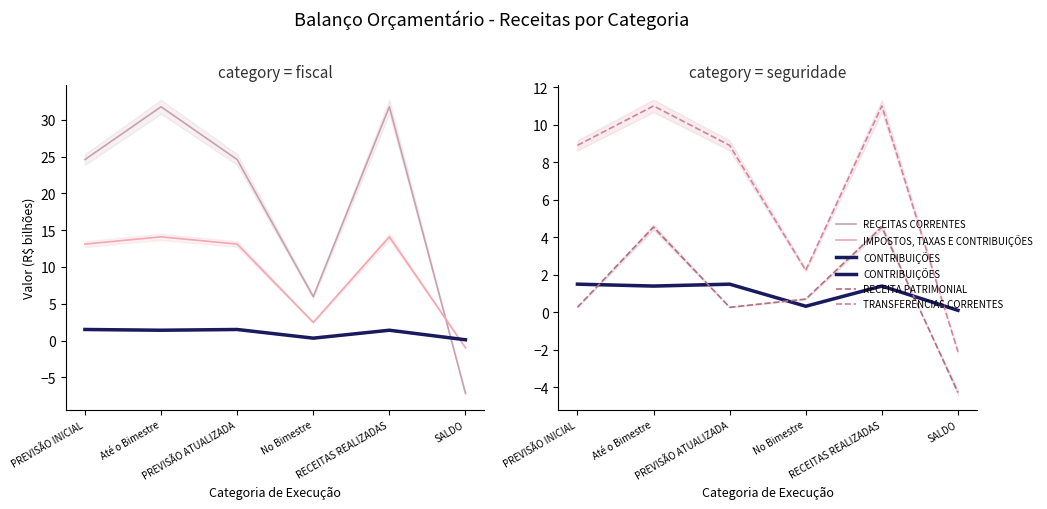

What is the label of the 6th point from the right?

PREVISÃO INICIAL